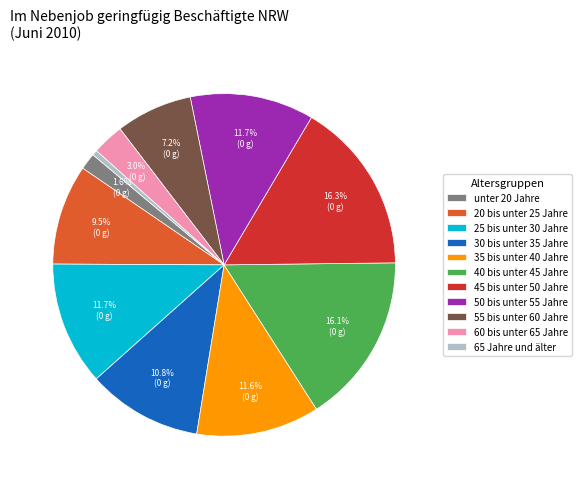

Is there any slice that represents more than half of the pie?

No